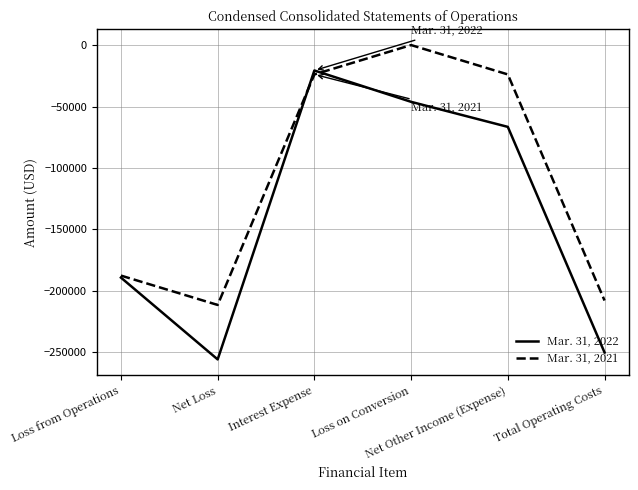

What is the difference between the Mar. 31, 2022 values at Net Other Income (Expense) and Loss on Conversion?

20374